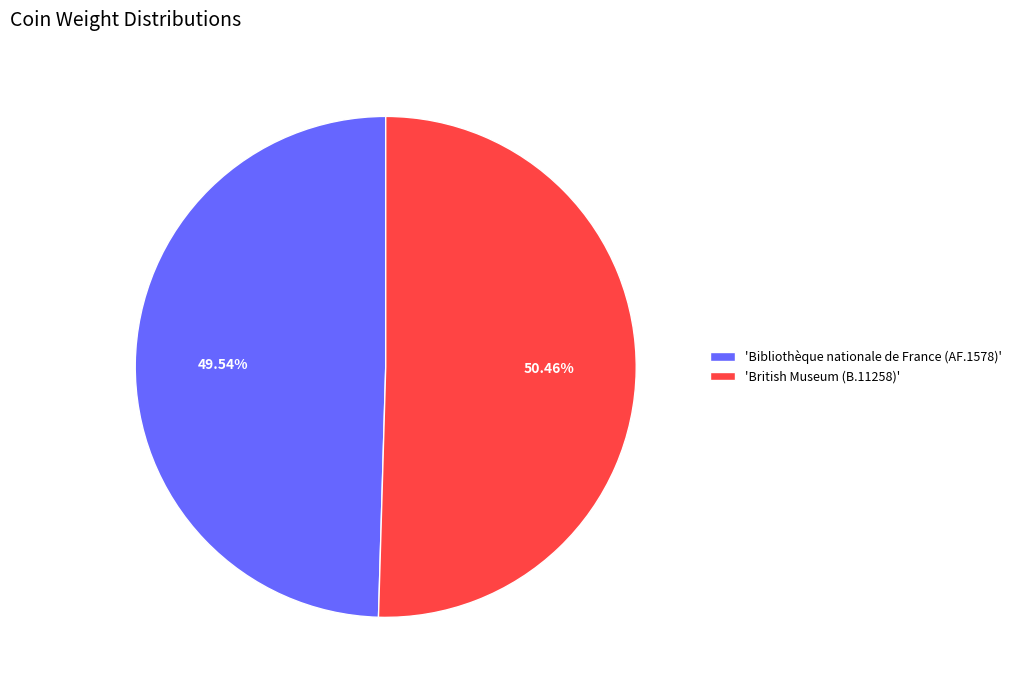

What is the majority slice?

'British Museum (B.11258)'